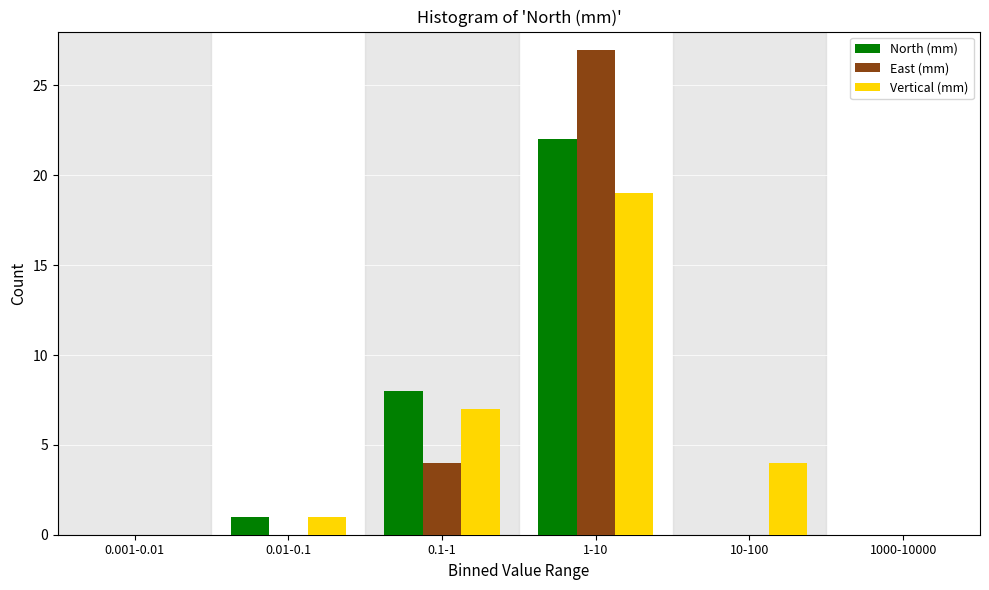

Reading left to right, list all the values displayed in this chart.

North (mm): 0.001-0.01=0	0.01-0.1=1	0.1-1=8	1-10=22	10-100=0	1000-10000=0
East (mm): 0.001-0.01=0	0.01-0.1=0	0.1-1=4	1-10=27	10-100=0	1000-10000=0
Vertical (mm): 0.001-0.01=0	0.01-0.1=1	0.1-1=7	1-10=19	10-100=4	1000-10000=0